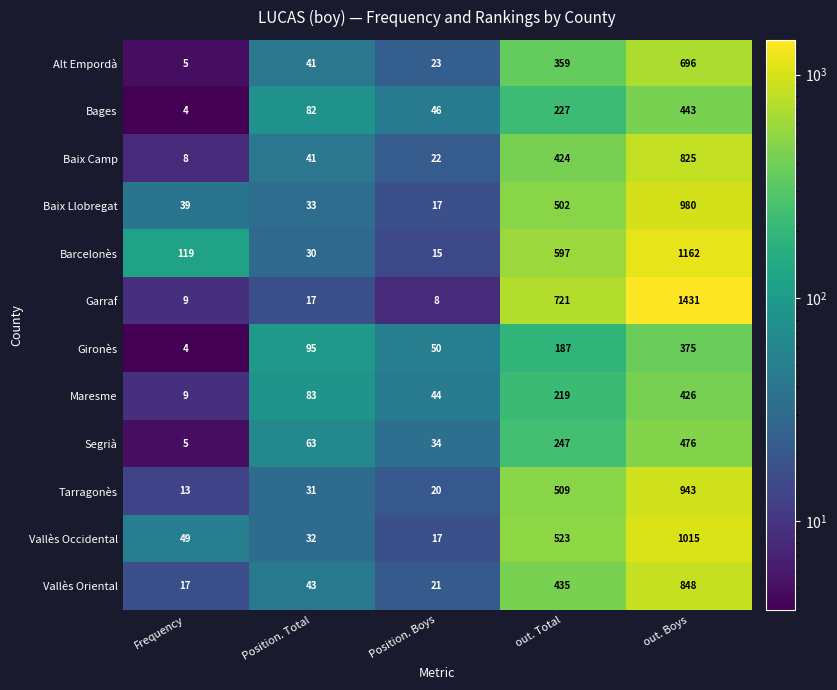

Which series has the largest total across all categories?

Garraf